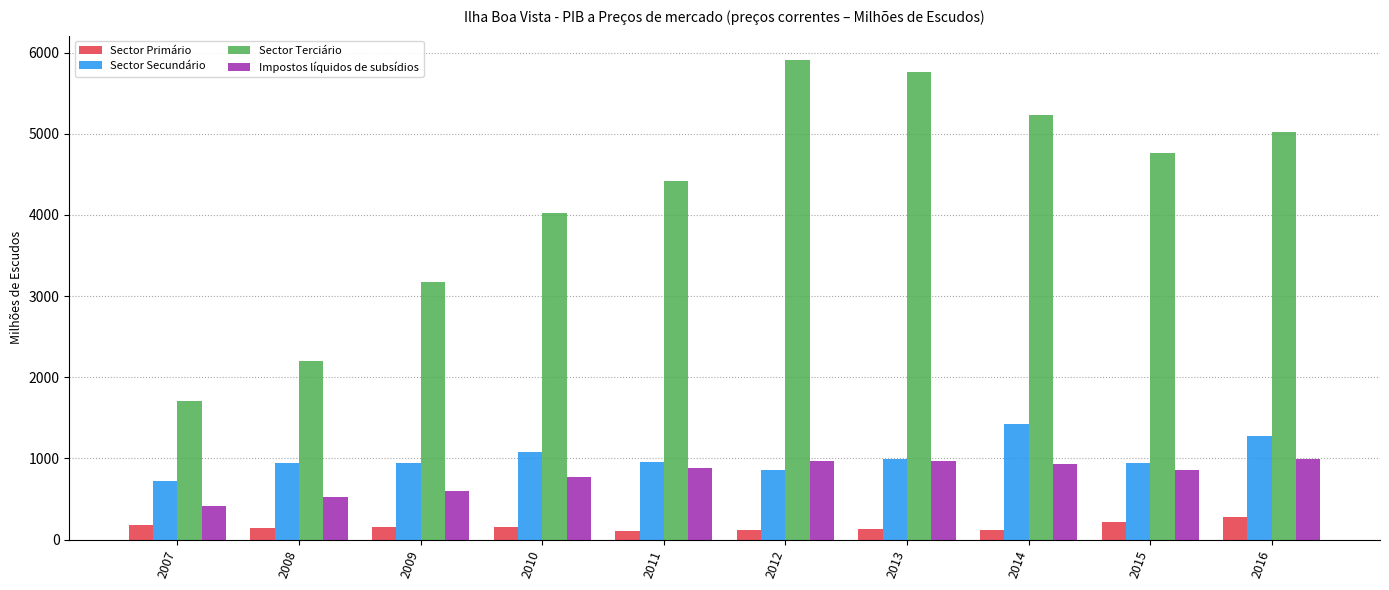

What is the minimum value for Sector Secundário?

719.4